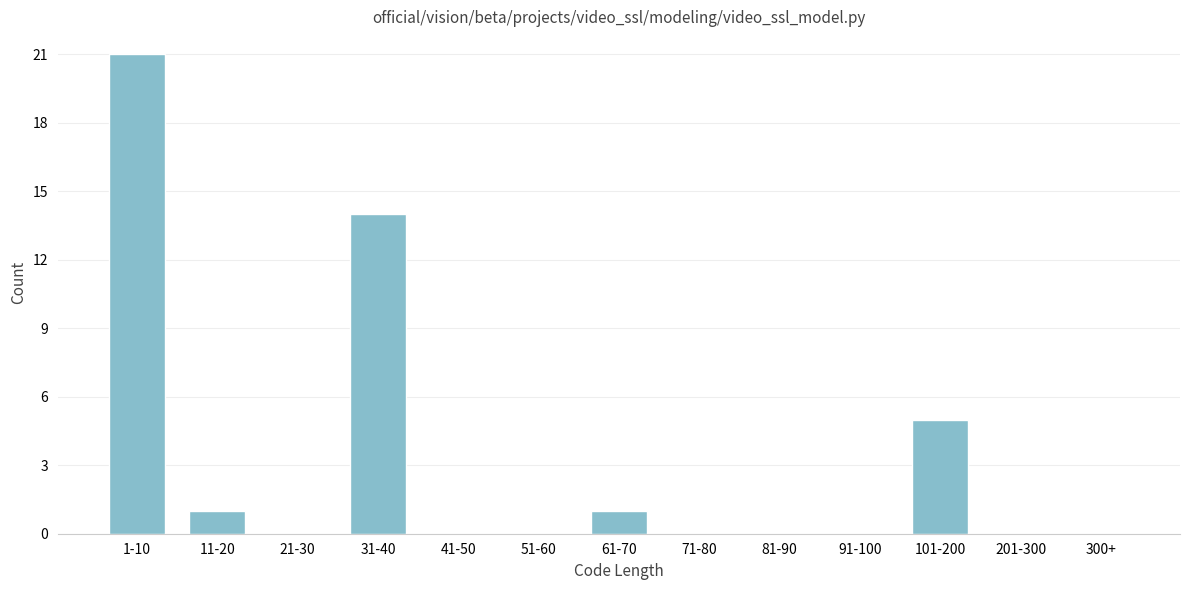

Reading left to right, what are all the values shown in this chart?

1-10=21	11-20=1	21-30=0	31-40=14	41-50=0	51-60=0	61-70=1	71-80=0	81-90=0	91-100=0	101-200=5	201-300=0	300+=0